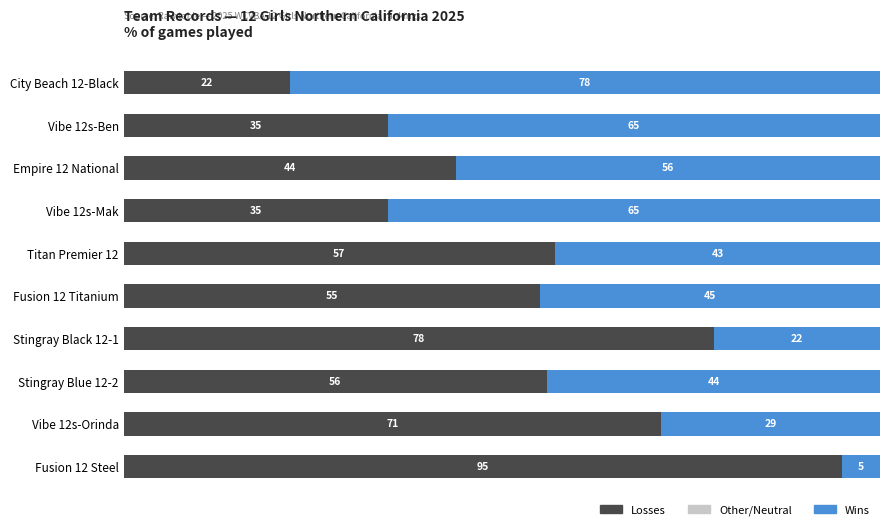

What is the difference between the second highest and second lowest values in the Losses series?

43